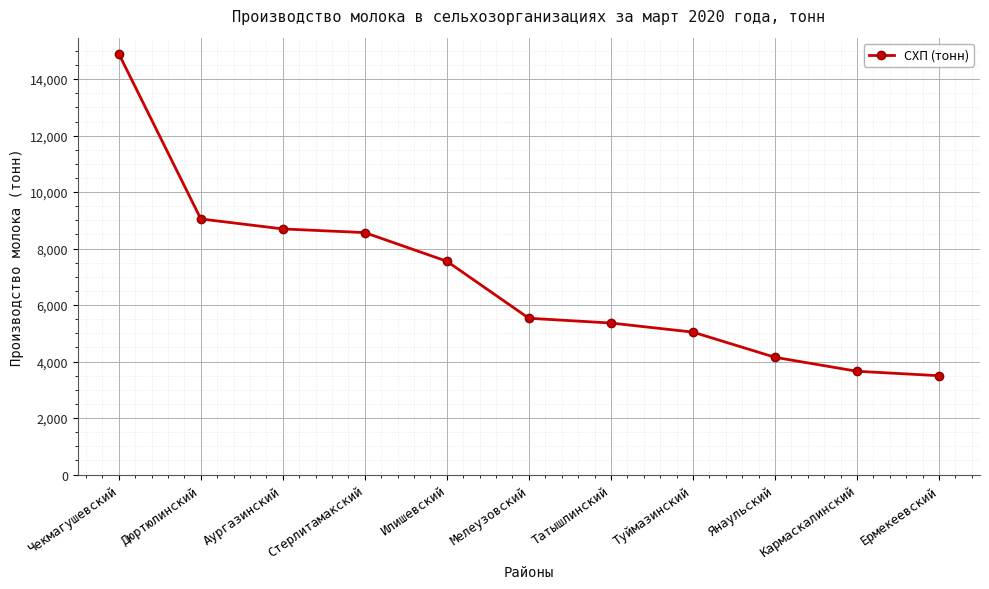

Does the chart have visible grid lines?

Yes